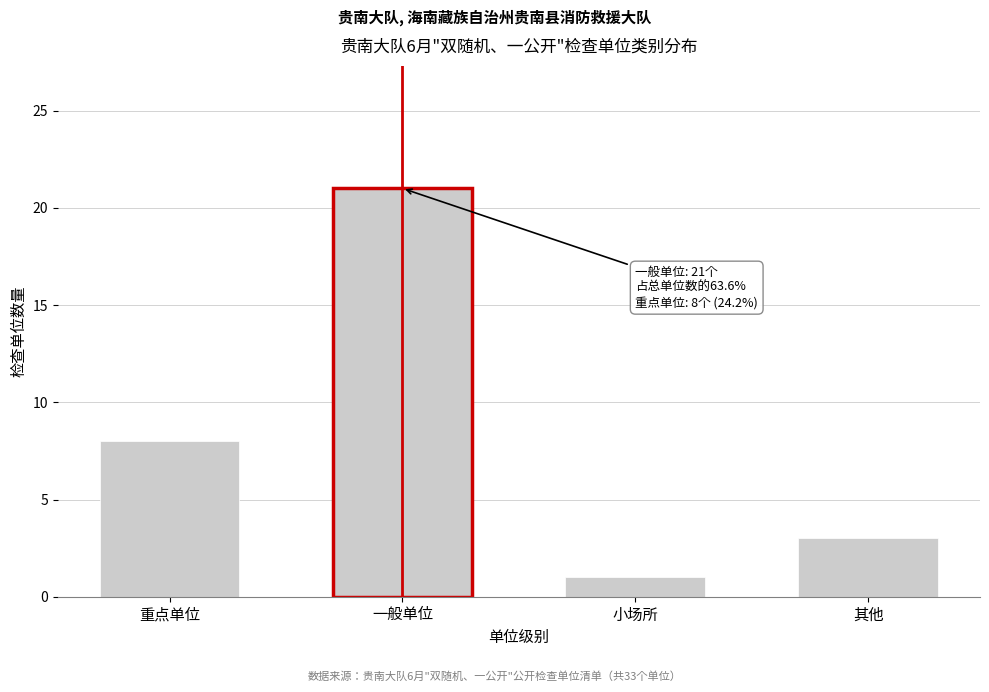

Reading left to right, what are all the values shown in this chart?

8	21	1	3